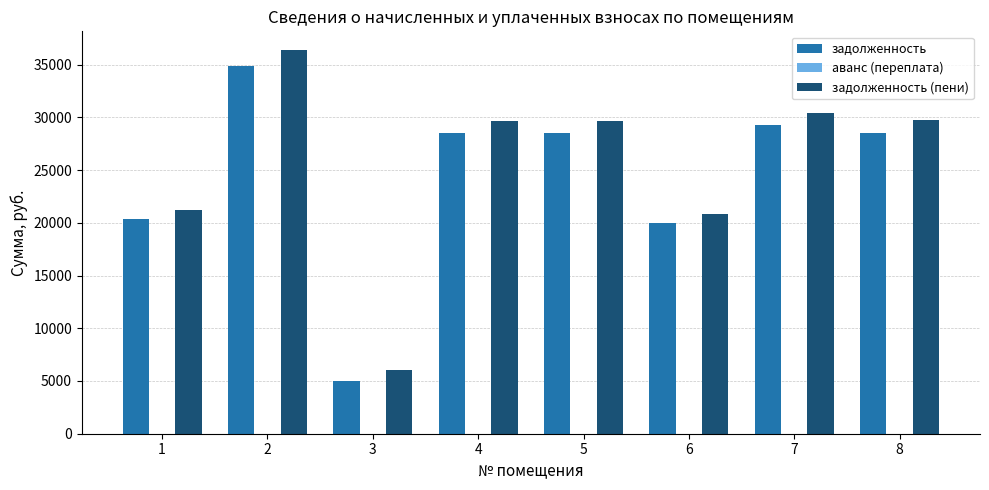

What is the approximate value of задолженность at 5?

28488.4